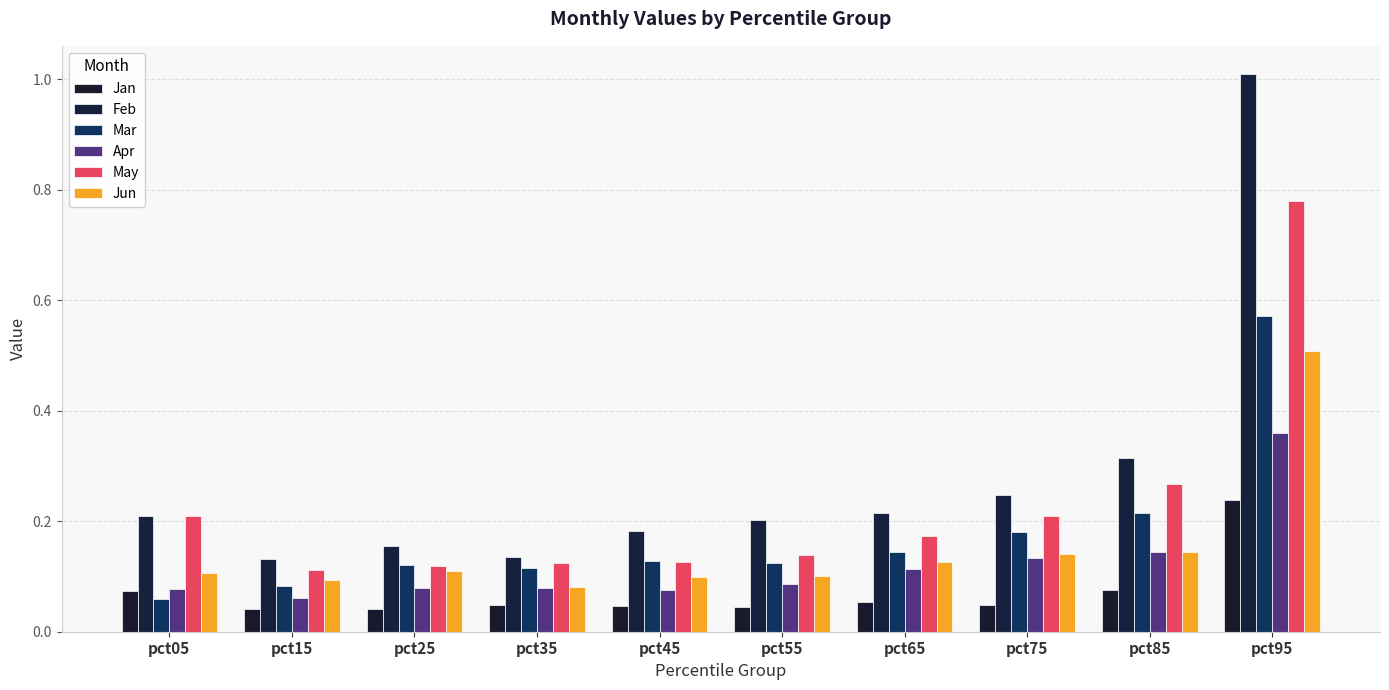

Count the number of data series in this chart.

6